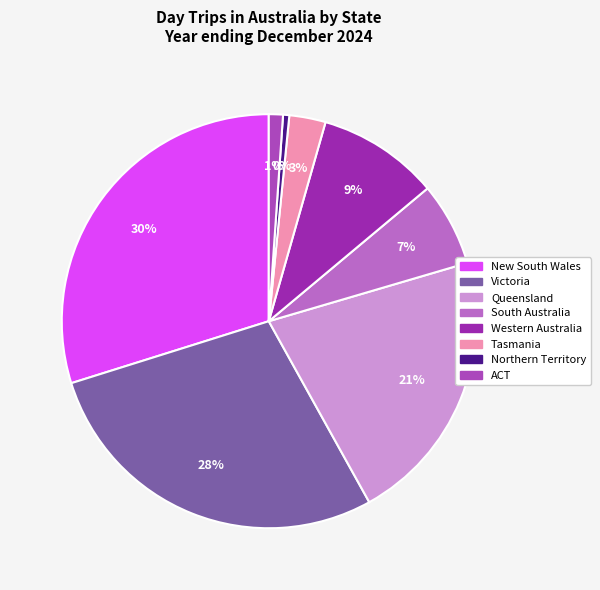

Which category has the smallest portion of the pie?

Northern Territory